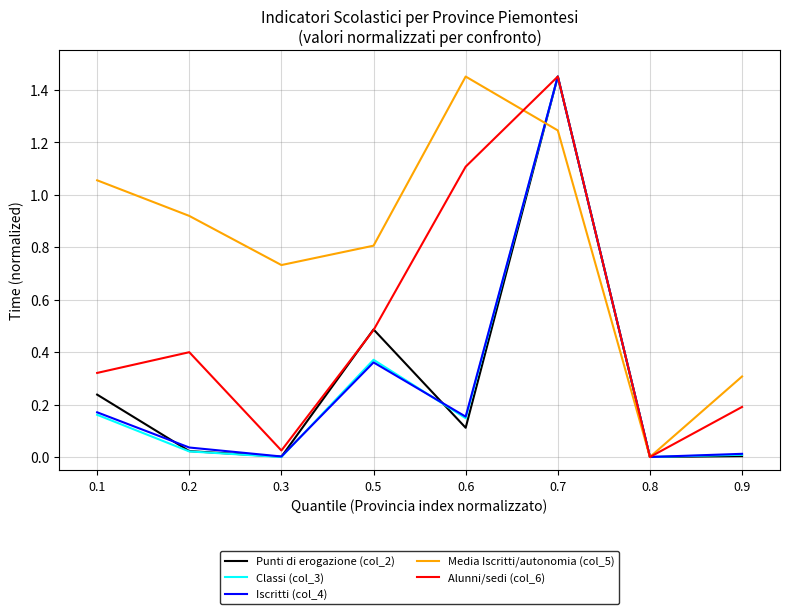

The Media Iscritti/autonomia (col_5) series shows 0.4 at 0.5. True or false?

False